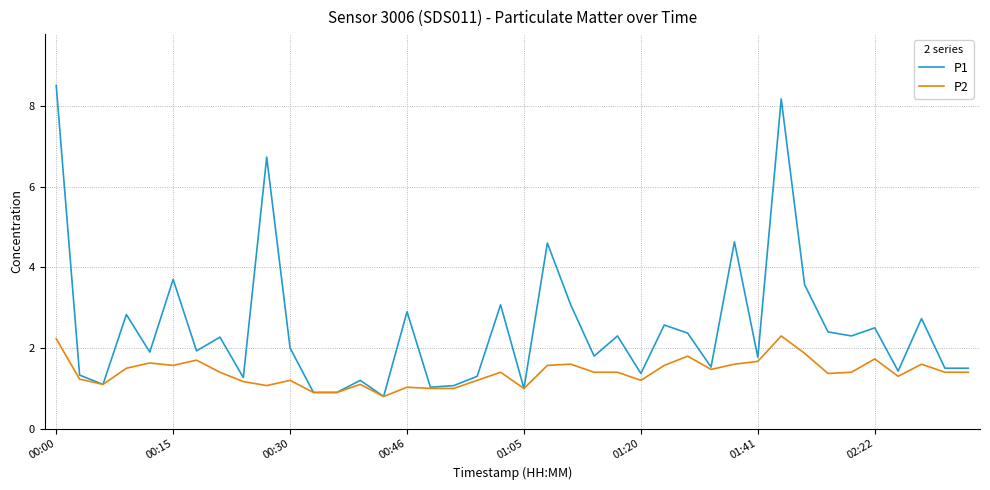

Rank the series by their average value, from highest to lowest.

P1, P2